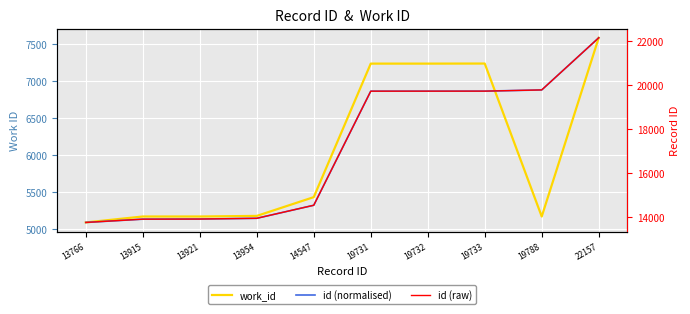

What is the average value of the id (normalised) series?

6090.8